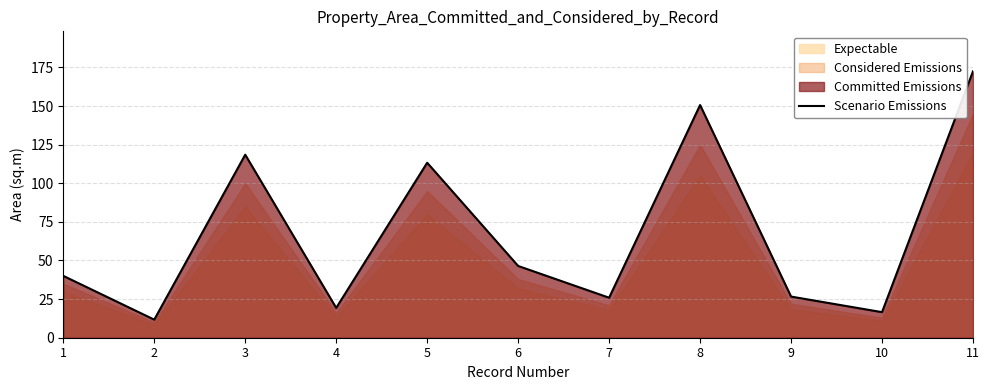

How many points are higher than both their immediate neighbors (excluding endpoints)?

3